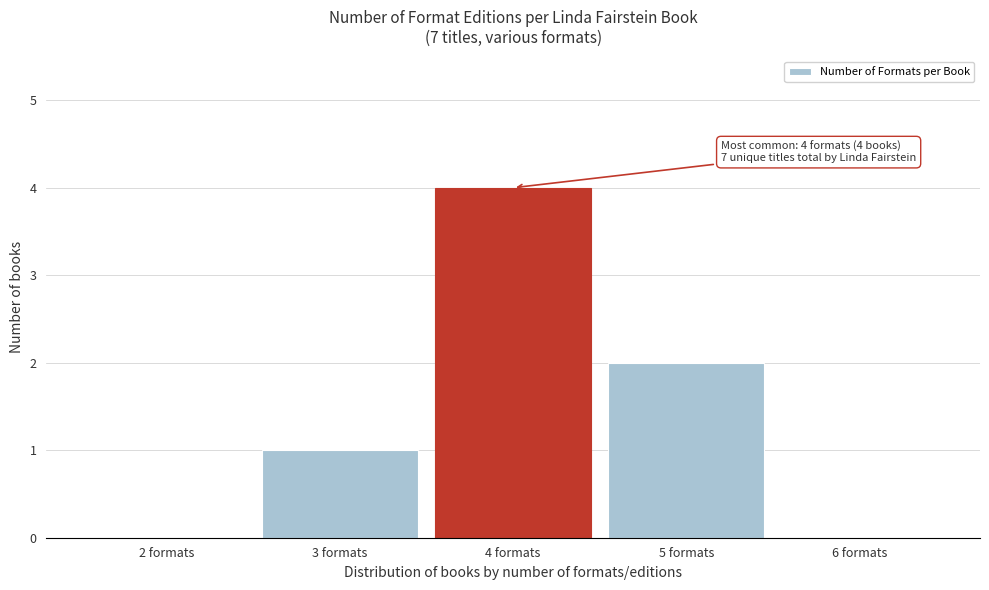

Reading left to right, list all the values displayed in this chart.

2 formats=0	3 formats=1	4 formats=4	5 formats=2	6 formats=0